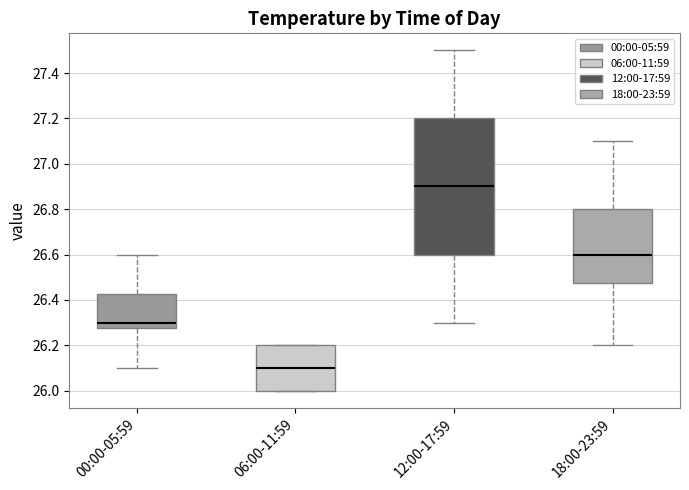

Which box is the tallest, from its lower edge to its upper edge?

12:00-17:59